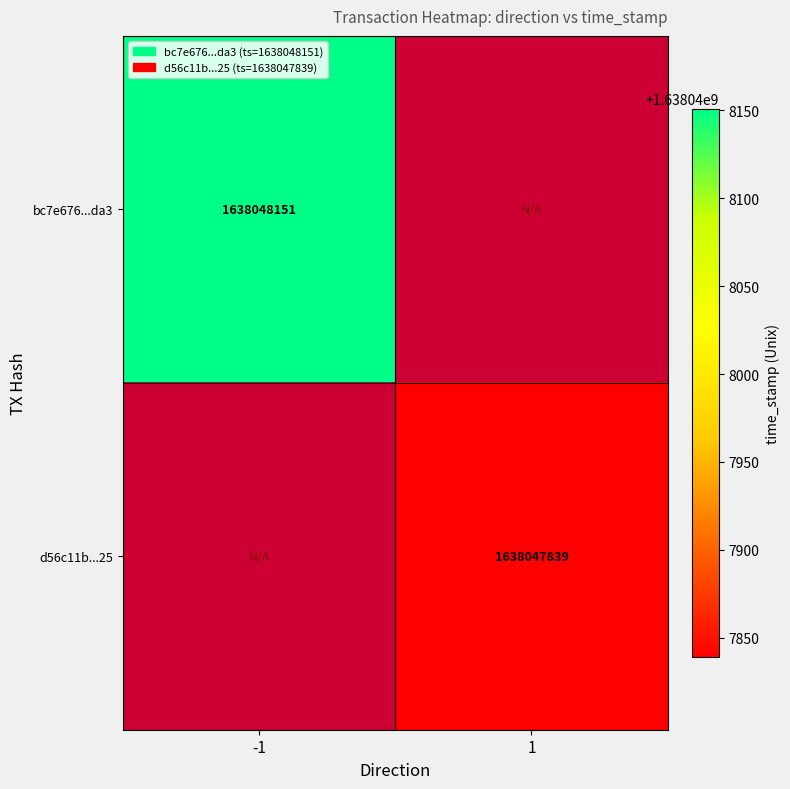

List the series in order of their overall mean, lowest first.

d56c11be0e7fe689d66743547af448412732c25, bc7e676af2df657519d4a9b50e8f92700855da3